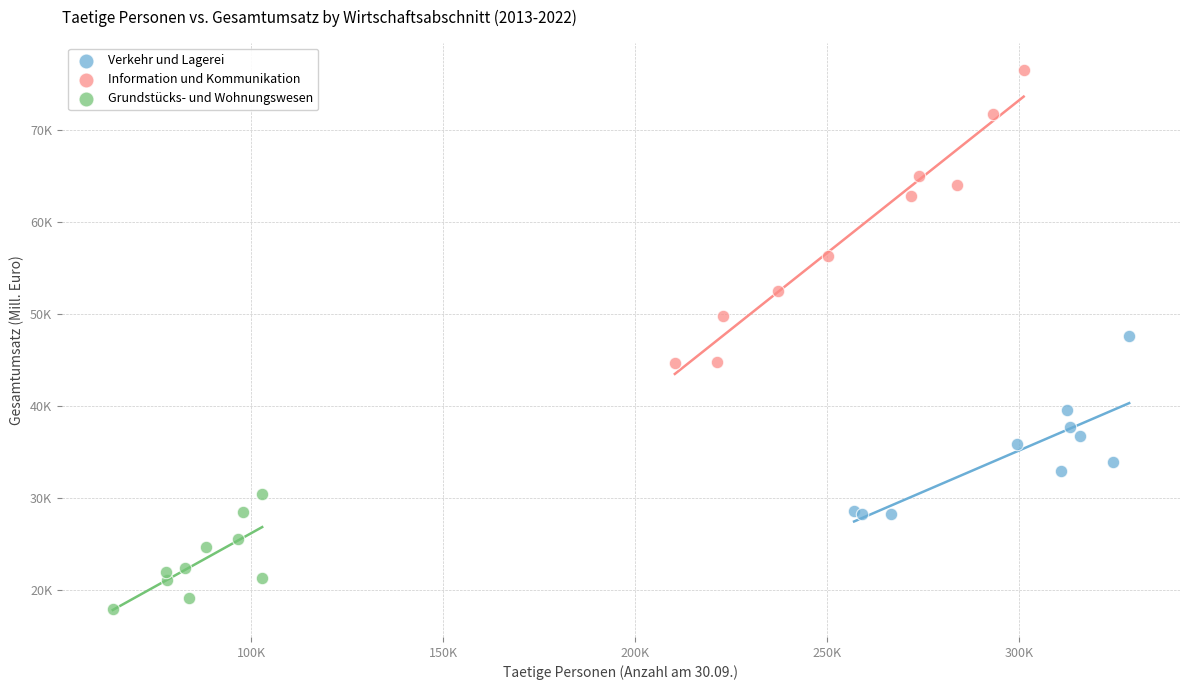

Which series contains the highest Y value?

Information und Kommunikation